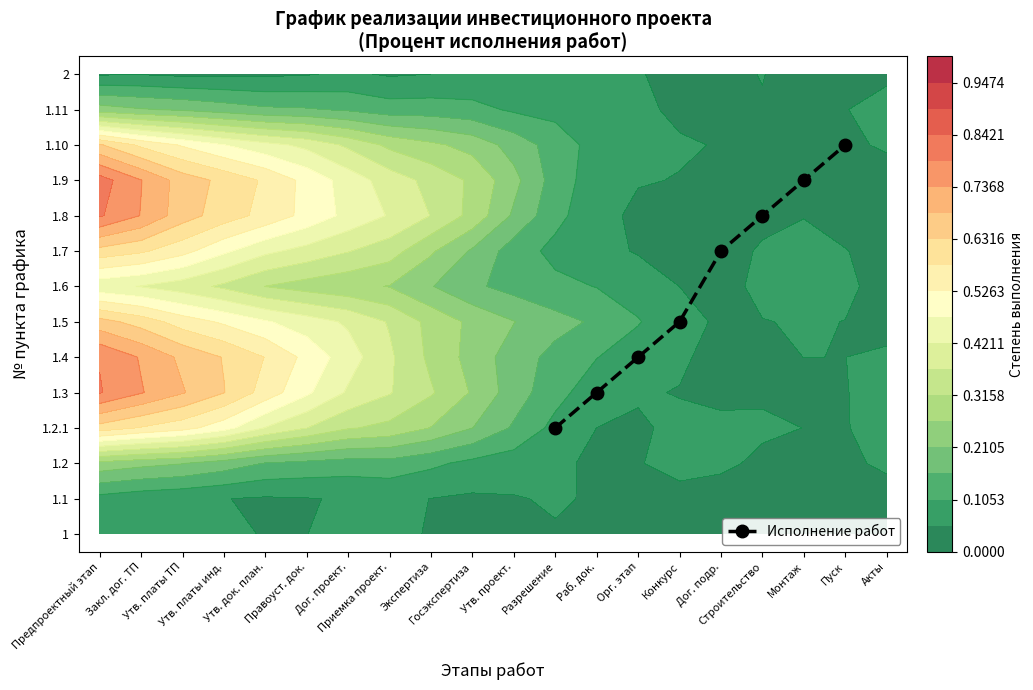

What is the ratio of the value at Строительство to the value at Пуск?

0.8